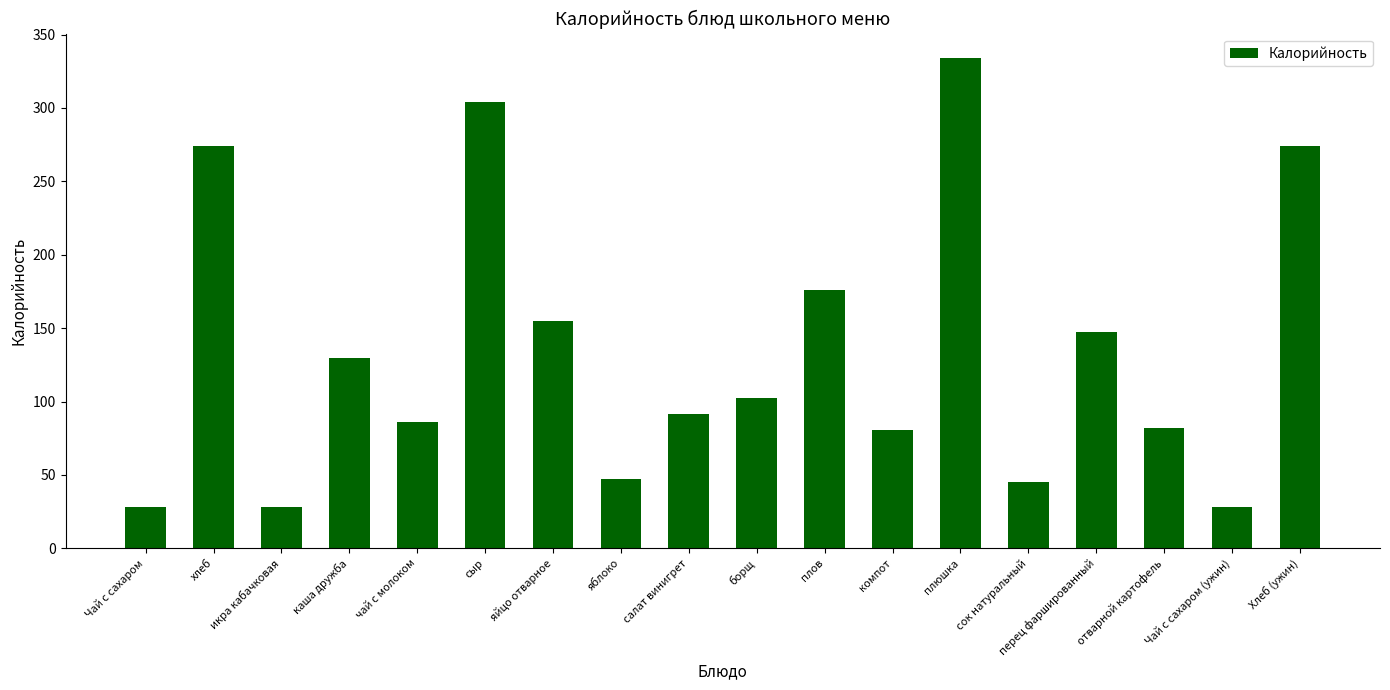

Reading left to right, extract all data points from this chart.

28.0	274.0	28.0	130.0	86.0	304.0	155.0	47.0	91.6	102.5	176.1	80.6	334.0	45.0	147.4	82.0	28.0	274.0